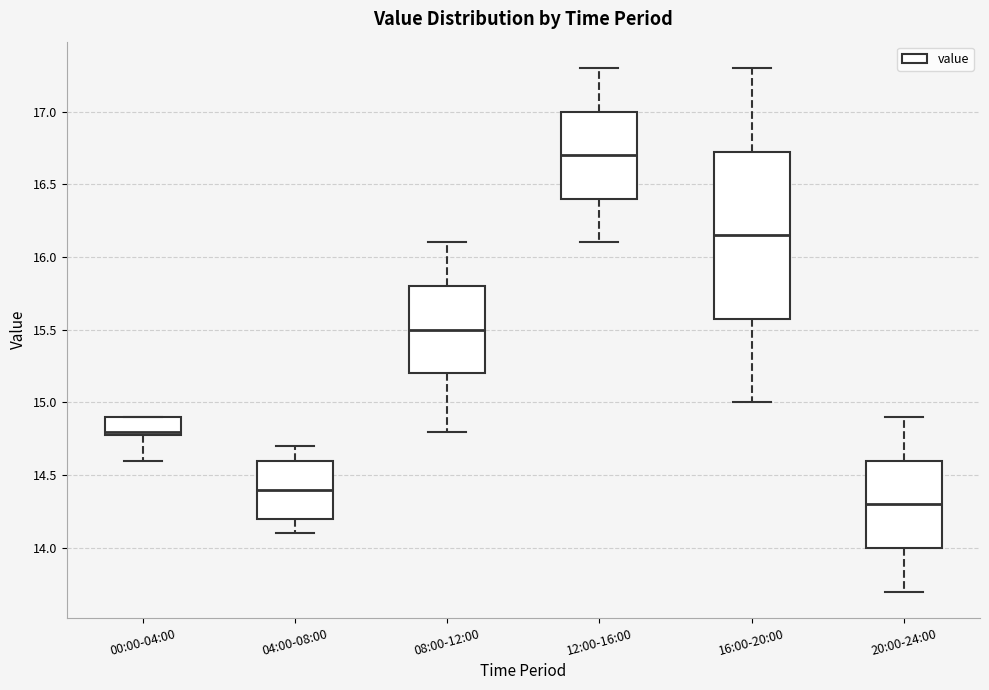

Reading left to right, transcribe this box plot: for each box, give where its median line is, the range the box spans, and where its two whiskers end, as read against the y-axis. The values are not printed on the chart, so give them approximately, as read against the axis.

00:00-04:00: median 14.80 (just above the box's lower edge), box 14.80 to 14.90, whiskers 14.60 to 14.90
04:00-08:00: median 14.40, box 14.20 to 14.60, whiskers 14.10 to 14.70
08:00-12:00: median 15.50, box 15.20 to 15.80, whiskers 14.80 to 16.10
12:00-16:00: median 16.70, box 16.40 to 17.00, whiskers 16.10 to 17.30
16:00-20:00: median 16.15, box 15.60 to 16.75, whiskers 15.00 to 17.30
20:00-24:00: median 14.30, box 14.00 to 14.60, whiskers 13.70 to 14.90